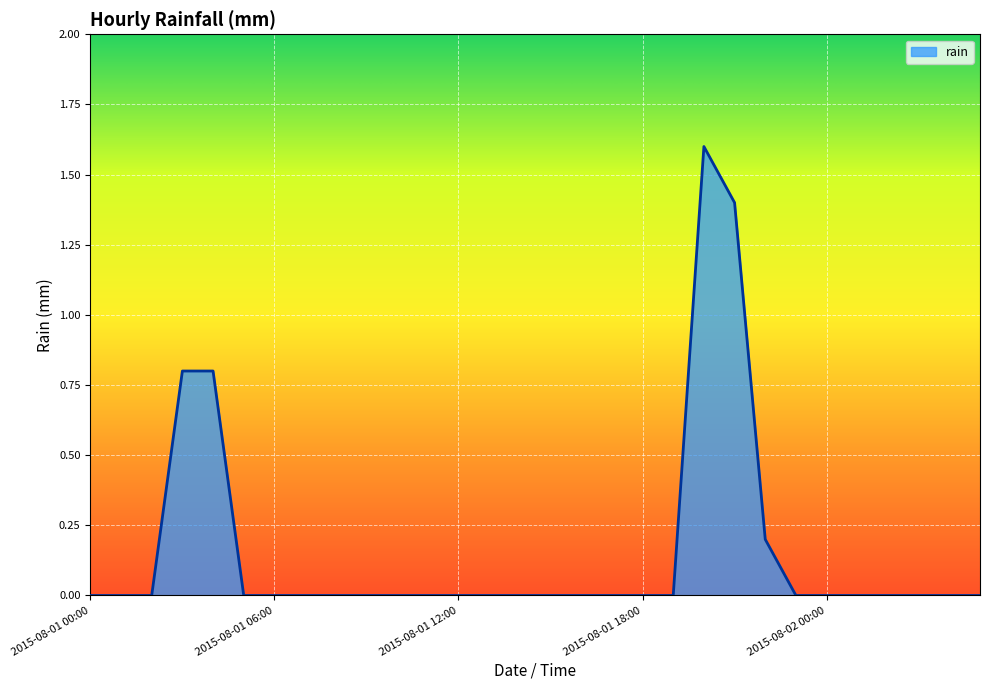

What is the greatest value displayed?

1.6